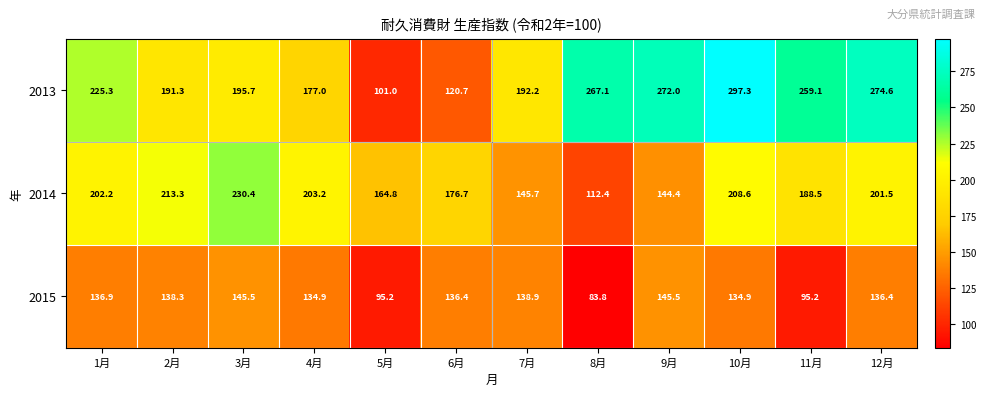

What is the spread (max minus min) of values at 2月?

75.0